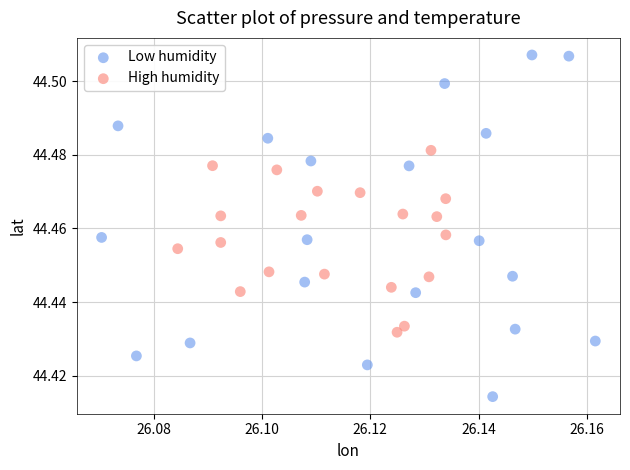

What are all the series names shown in the legend?

Low humidity, High humidity